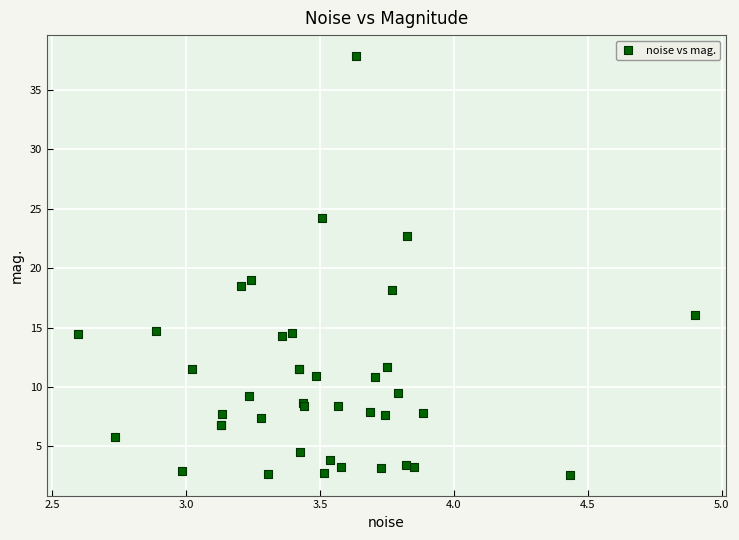

What Y value in the scatter plot is closest to 20?

19.0